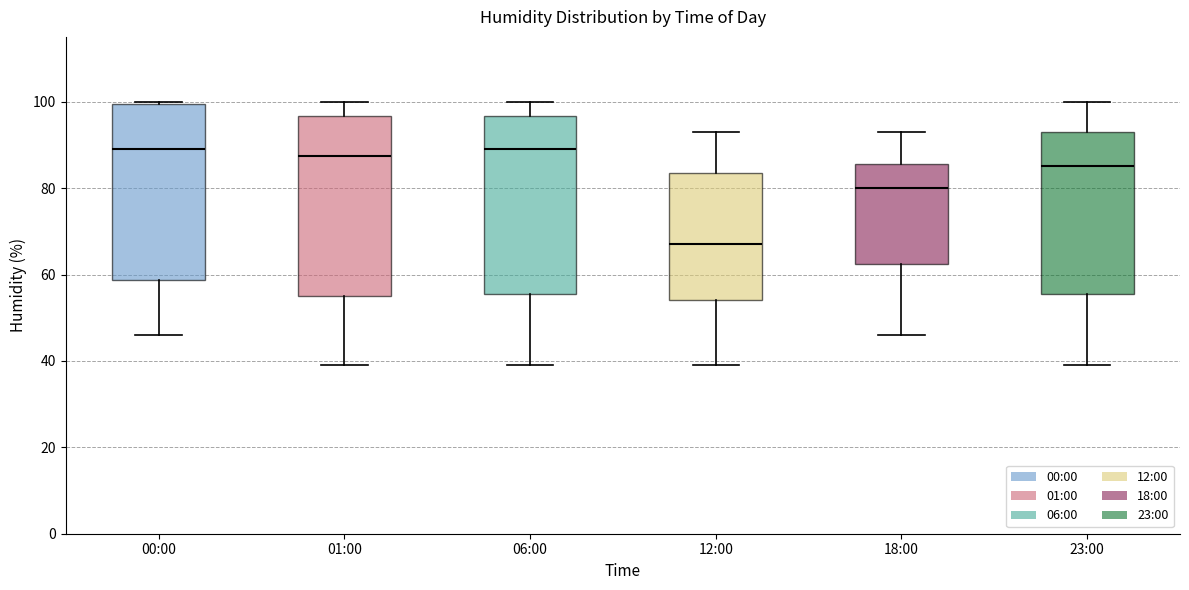

Where is the upper edge of the box for 23:00 on the y-axis? The values are not printed on the chart, so give them approximately, as read against the axis.

94